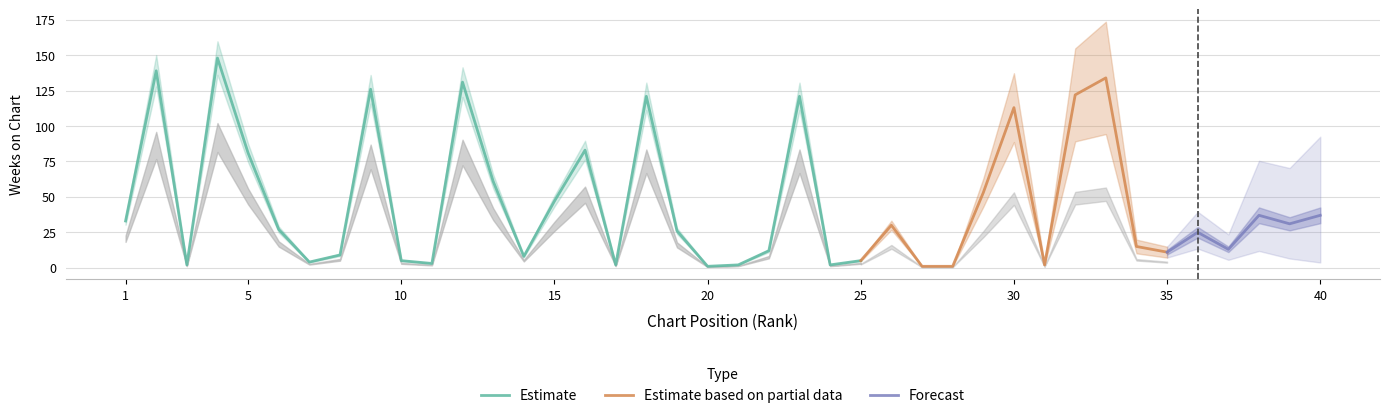

At which label is Weeks on Chart closest to 74?

5